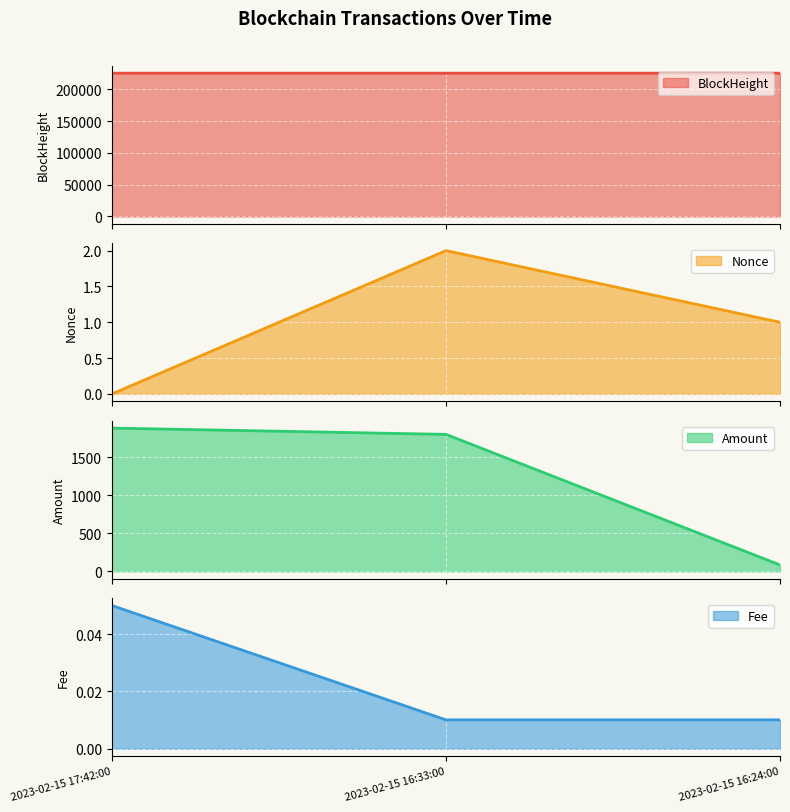

Is the value of Amount at 2023-02-15 16:24:00 greater than the value of Nonce at 2023-02-15 17:42:00?

Yes